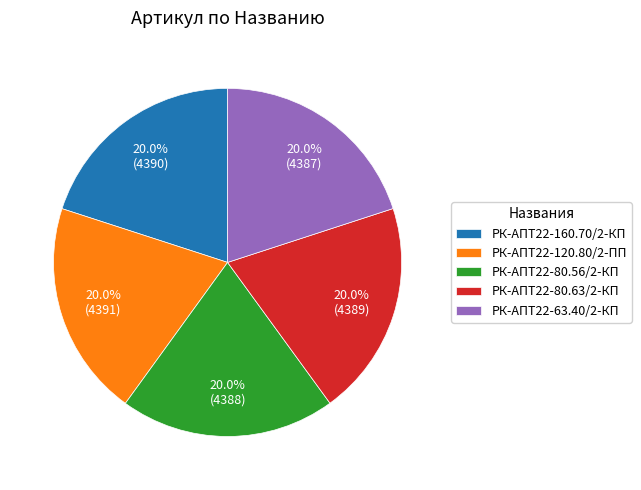

What is the total percentage of РК-АПТ22-120.80/2-ПП and РК-АПТ22-80.56/2-КП?

40.0%